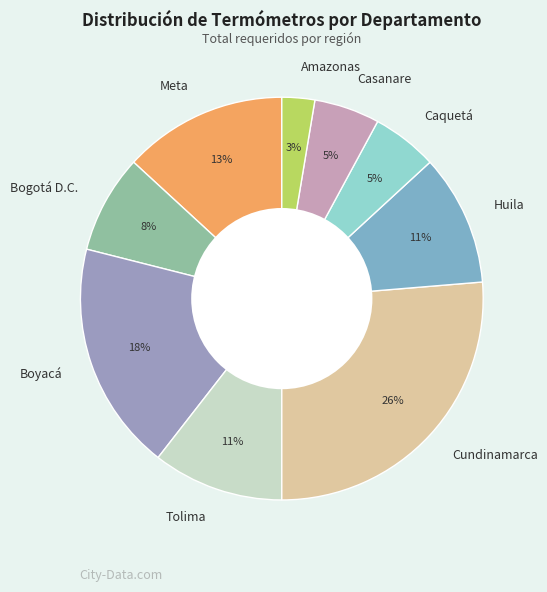

Do Amazonas and Cundinamarca together represent more than half of the pie?

No